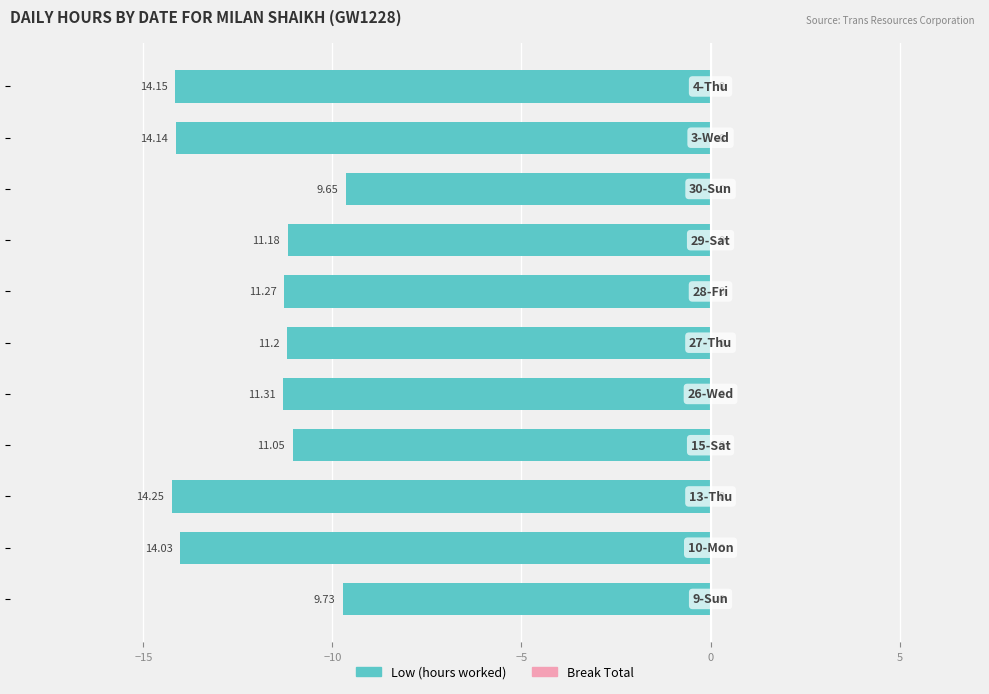

How many bars are there in total?

11